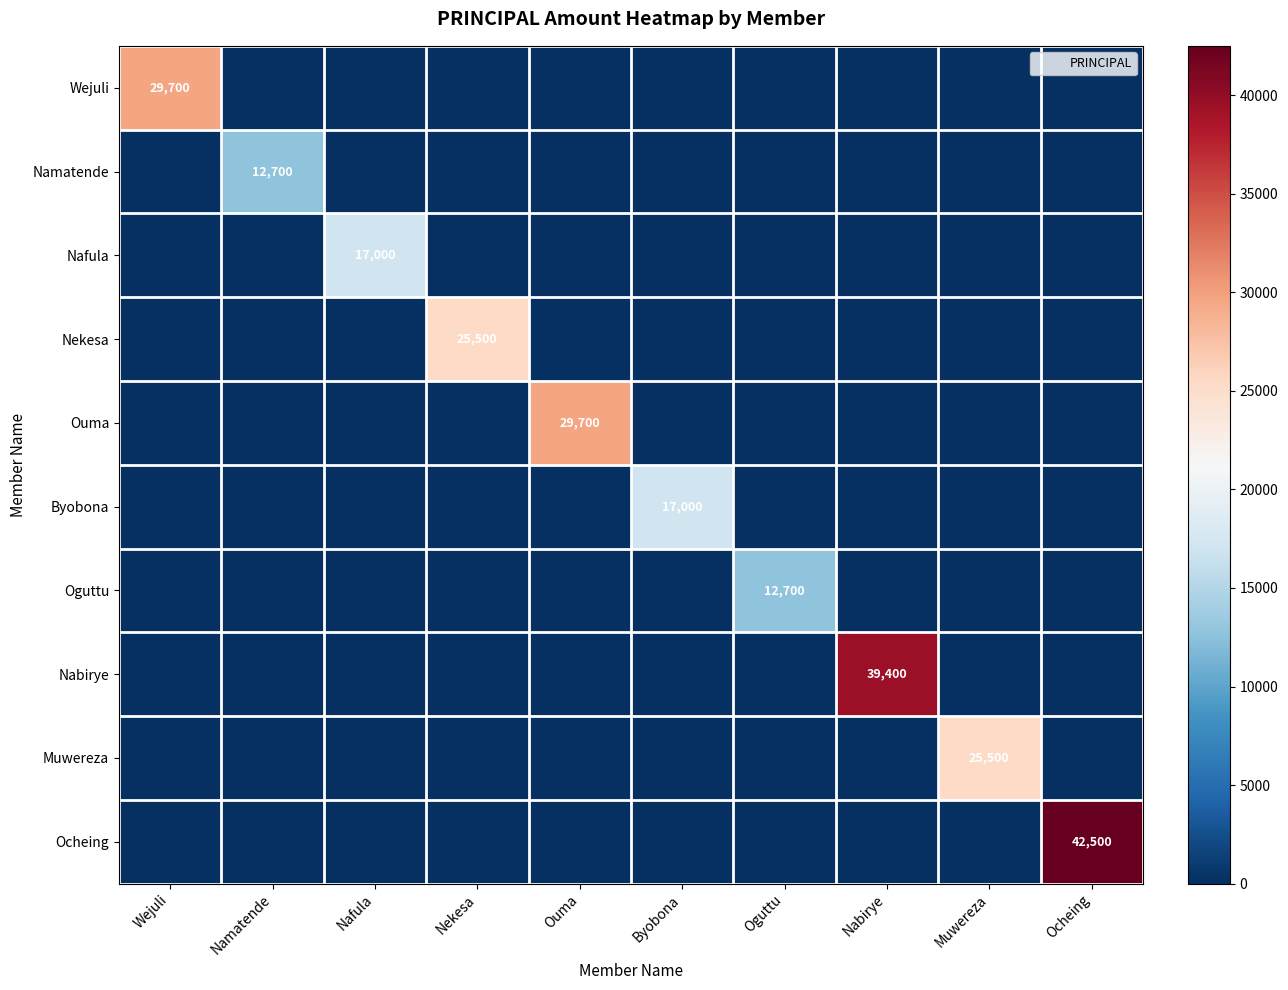

Which has a higher value, Ocheing or Byobona?

Ocheing